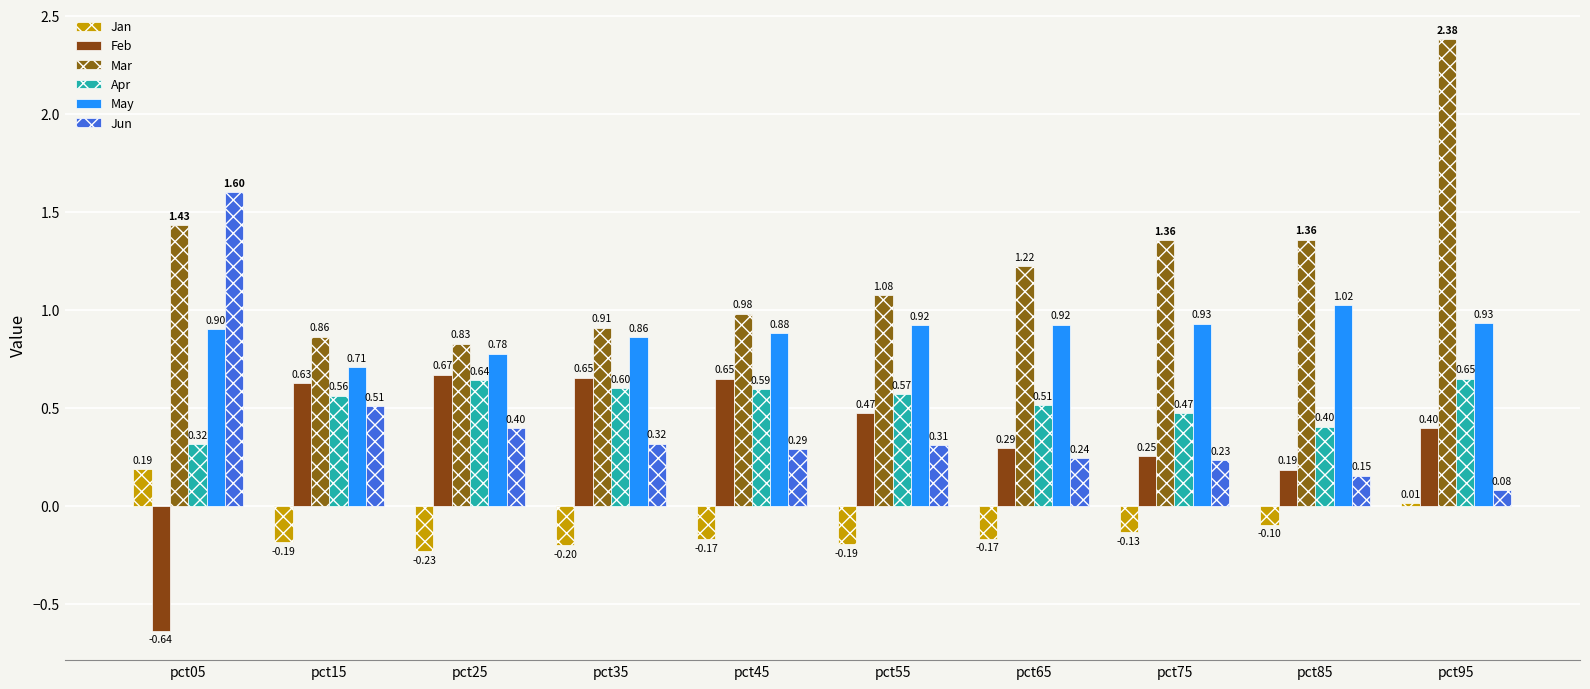

How many values in Feb are above zero?

9